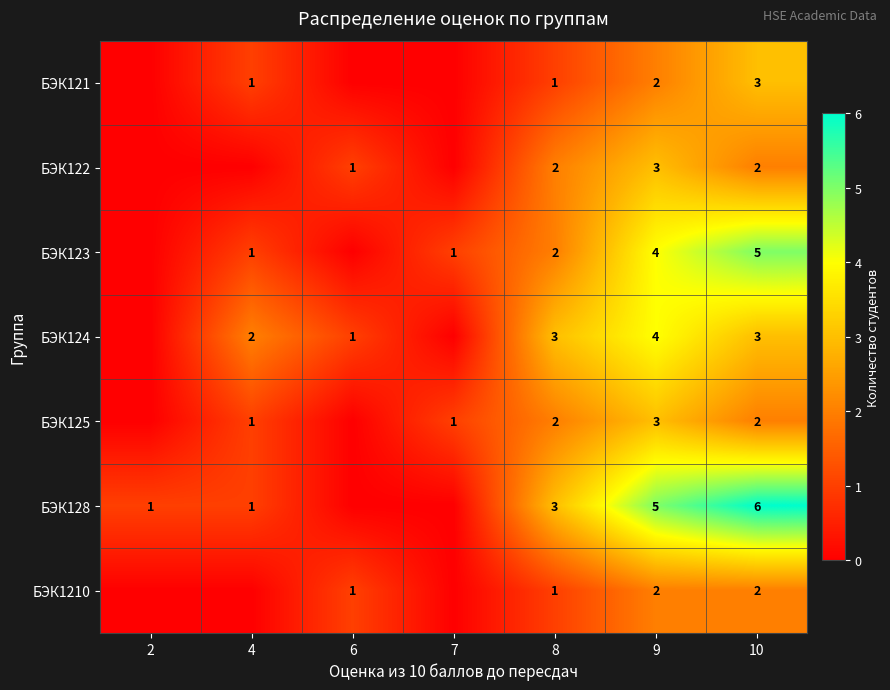

What is the difference between the highest and lowest values at 10?

4